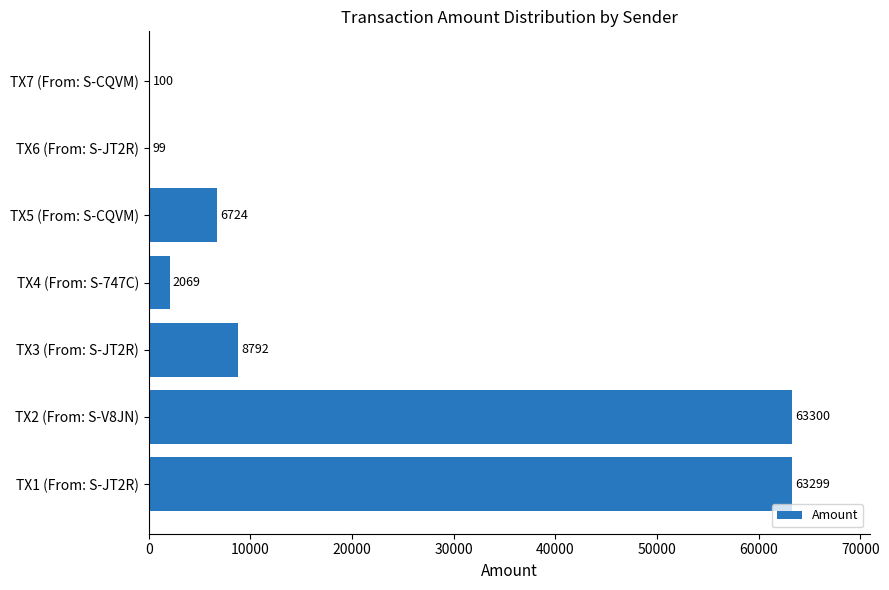

The chart shows a value of 8792 at TX3 (From: S-JT2R). True or false?

True